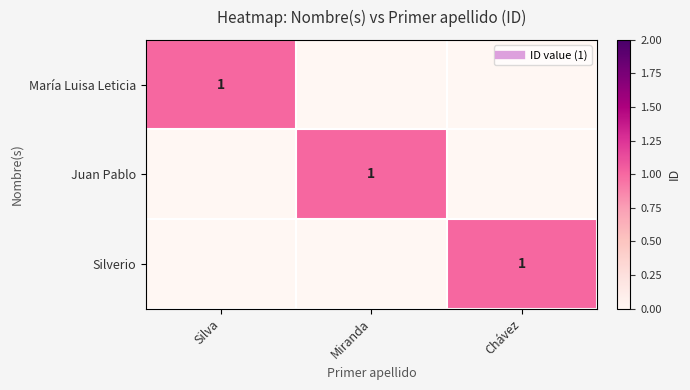

Which category has the lowest value in the Juan Pablo series?

Silva